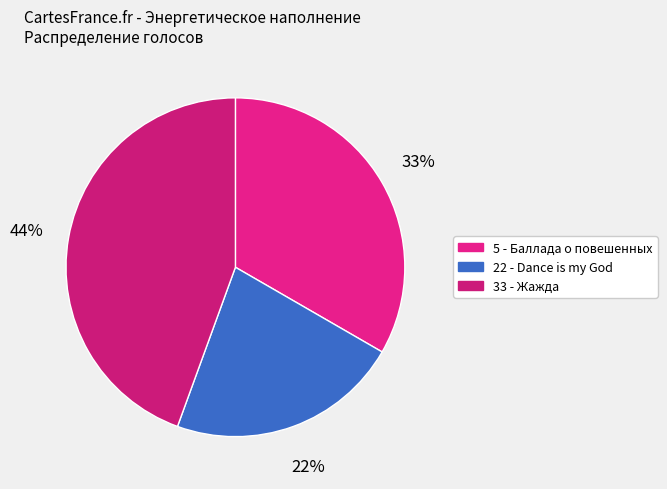

To the nearest percent, what percentage of the pie is 22 - Dance is my God?

22%